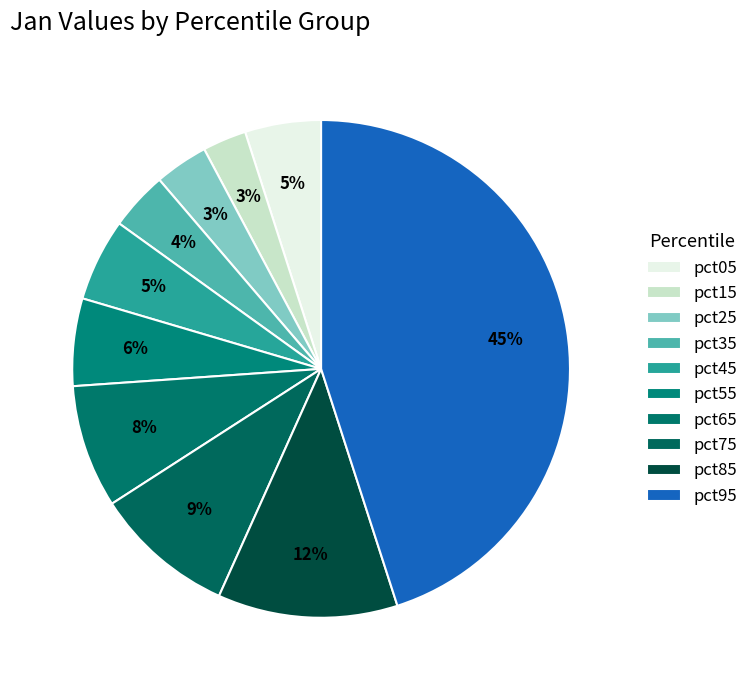

How many segments does this pie chart have?

10